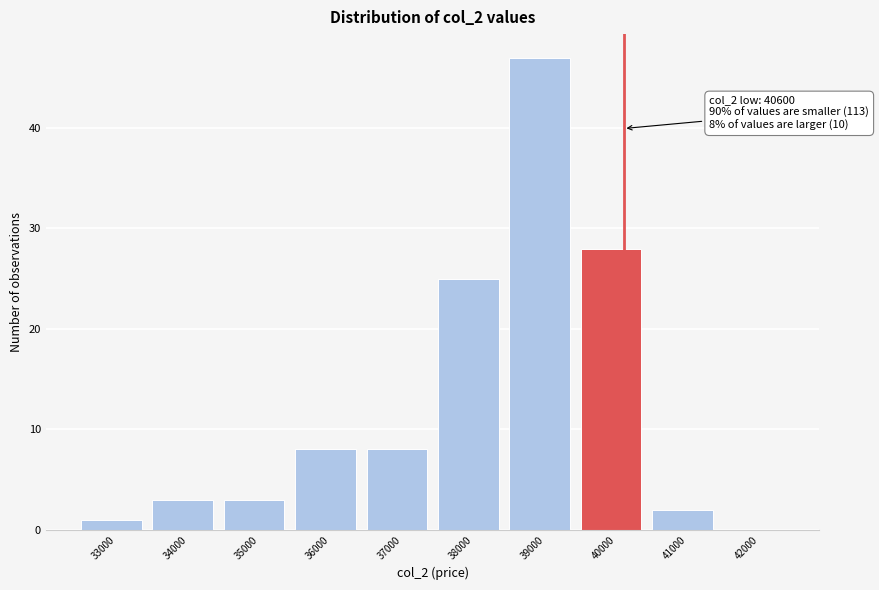

Reading left to right, extract all data points from this chart.

33000=1	34000=3	35000=3	36000=8	37000=8	38000=25	39000=47	40000=28	41000=2	42000=0